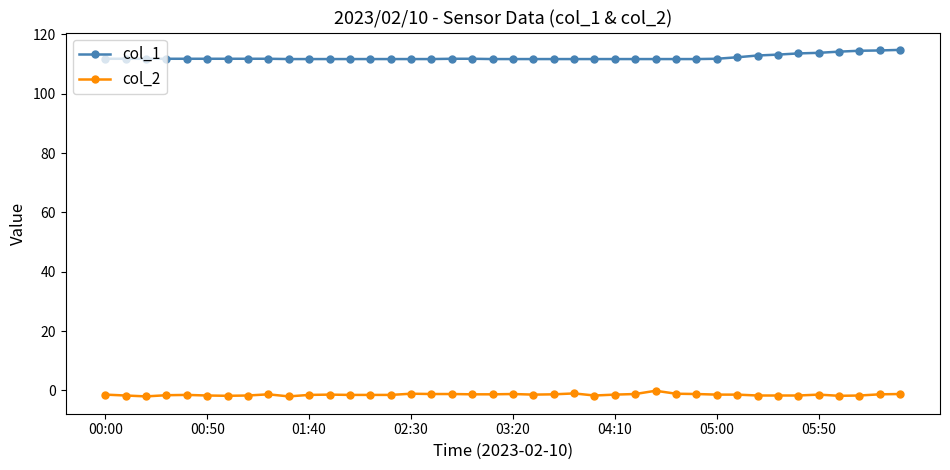

What is the greatest value displayed?

114.8